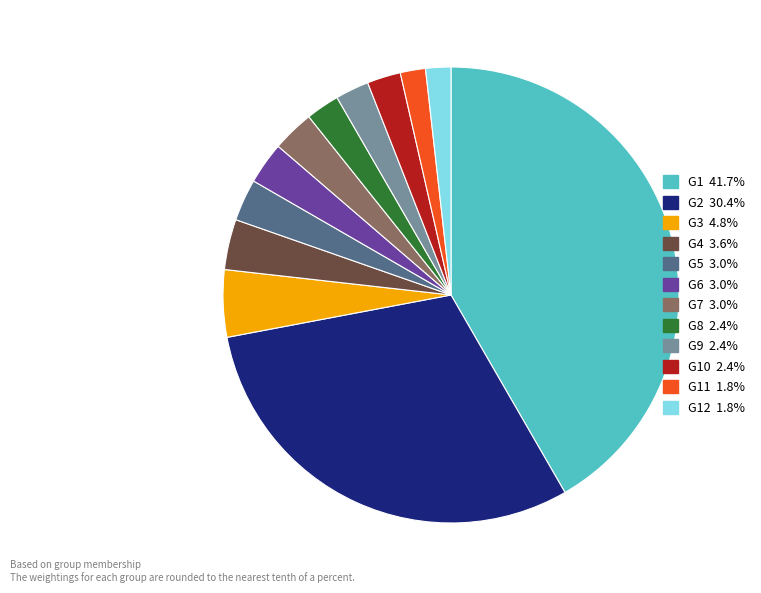

Is there any slice that represents more than half of the pie?

No